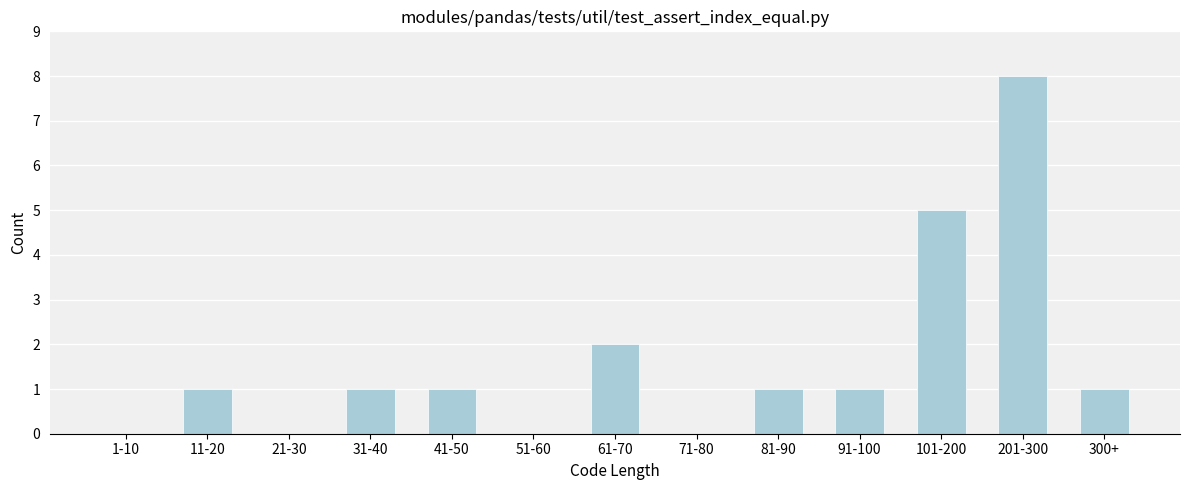

Reading left to right, what are all the values shown in this chart?

1-10=0	11-20=1	21-30=0	31-40=1	41-50=1	51-60=0	61-70=2	71-80=0	81-90=1	91-100=1	101-200=5	201-300=8	300+=1